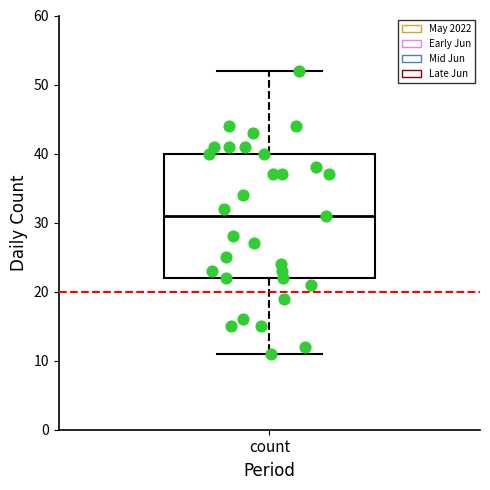

Transcribe this box plot: give where the median line is, the range the box spans, and where the two whiskers end, as read against the y-axis. The values are not printed on the chart, so give them approximately, as read against the axis.

median 31, box 22 to 40, whiskers 11 to 52